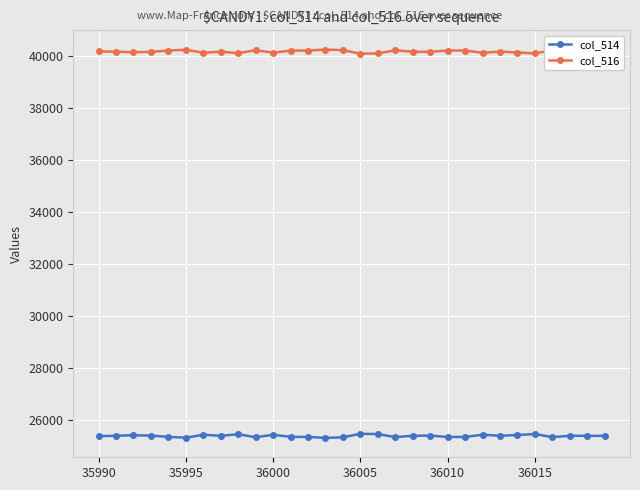

List the series in order of their overall mean, highest first.

col_516, col_514